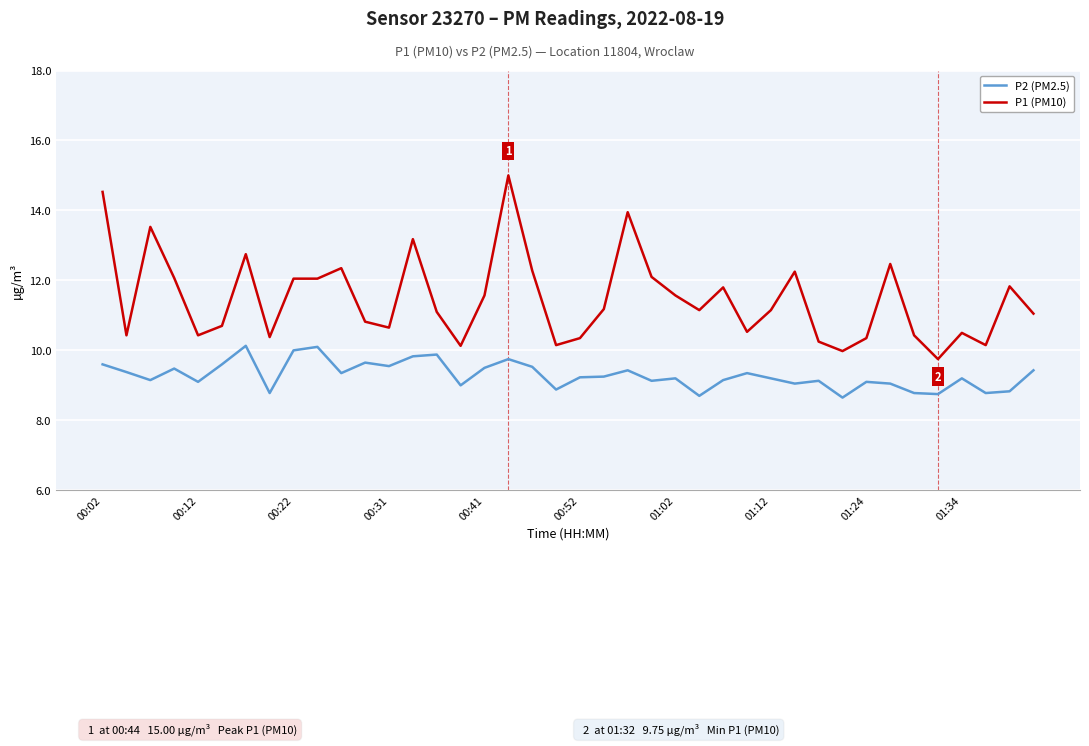

What is the difference between the maximum and minimum values in the P2 (PM2.5) series?

1.5